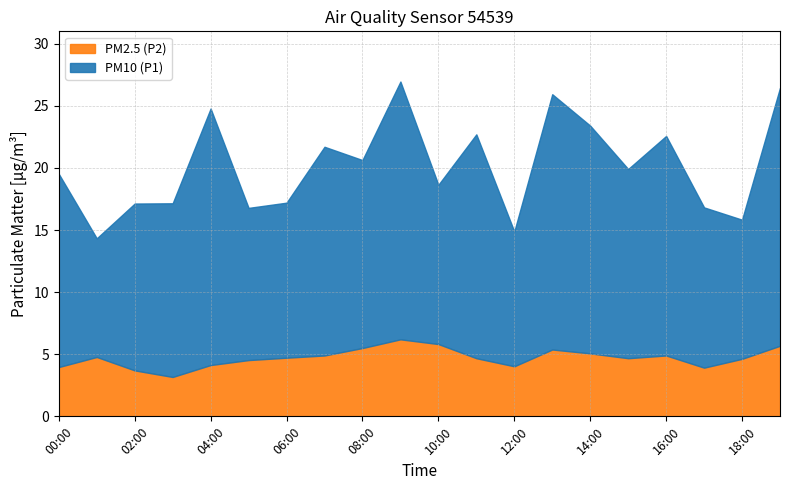

The value of P2 at 15:00 is 4.7. True or false?

True